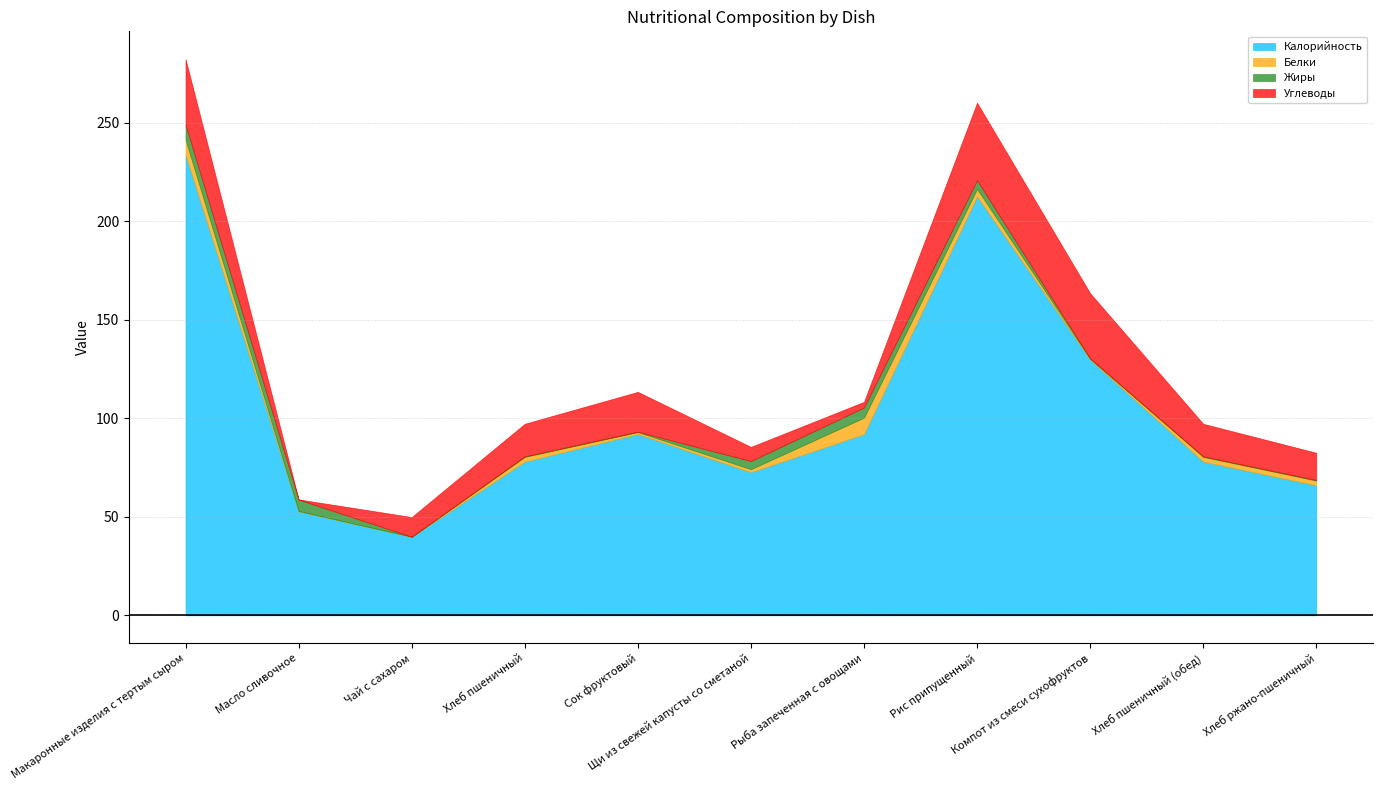

Reading left to right, list all the values displayed in this chart.

Калорийность: Макаронные изделия с тертым сыром=233.5	Масло сливочное=52.9	Чай с сахаром=39.9	Хлеб пшеничный=78.0	Сок фруктовый=92.0	Щи из свежей капусты со сметаной=72.6	Рыба запеченная с овощами=91.9	Рис припущенный=212.5	Компот из смеси сухофруктов=129.8	Хлеб пшеничный (обед)=78.0	Хлеб ржано-пшеничный=66.0
Белки: Макаронные изделия с тертым сыром=7.8	Масло сливочное=0.1	Чай с сахаром=0.0	Хлеб пшеничный=2.4	Сок фруктовый=1.0	Щи из свежей капусты со сметаной=1.6	Рыба запеченная с овощами=8.4	Рис припущенный=3.9	Компот из смеси сухофруктов=0.4	Хлеб пшеничный (обед)=2.4	Хлеб ржано-пшеничный=2.4
Жиры: Макаронные изделия с тертым сыром=7.6	Масло сливочное=5.8	Чай с сахаром=0.0	Хлеб пшеничный=0.3	Сок фруктовый=0.2	Щи из свежей капусты со сметаной=4.1	Рыба запеченная с овощами=5.1	Рис припущенный=4.4	Компот из смеси сухофруктов=0.1	Хлеб пшеничный (обед)=0.3	Хлеб ржано-пшеничный=0.3
Углеводы: Макаронные изделия с тертым сыром=33.2	Масло сливочное=0.1	Чай с сахаром=10.0	Хлеб пшеничный=16.5	Сок фруктовый=20.2	Щи из свежей капусты со сметаной=7.2	Рыба запеченная с овощами=2.9	Рис припущенный=39.3	Компот из смеси сухофруктов=33.1	Хлеб пшеничный (обед)=16.5	Хлеб ржано-пшеничный=13.8